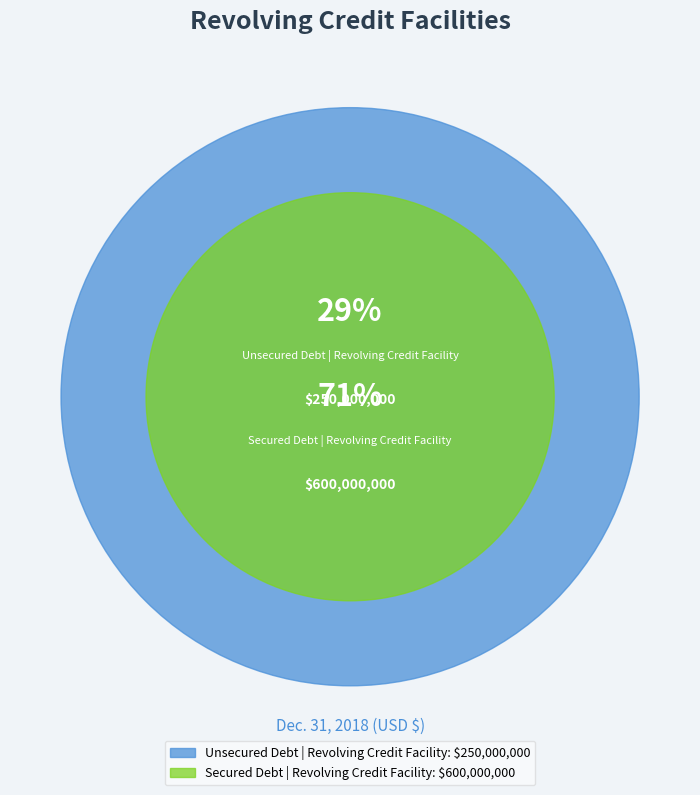

What percentage is the Unsecured Debt | Revolving Credit Facility slice, to the nearest percent?

29%